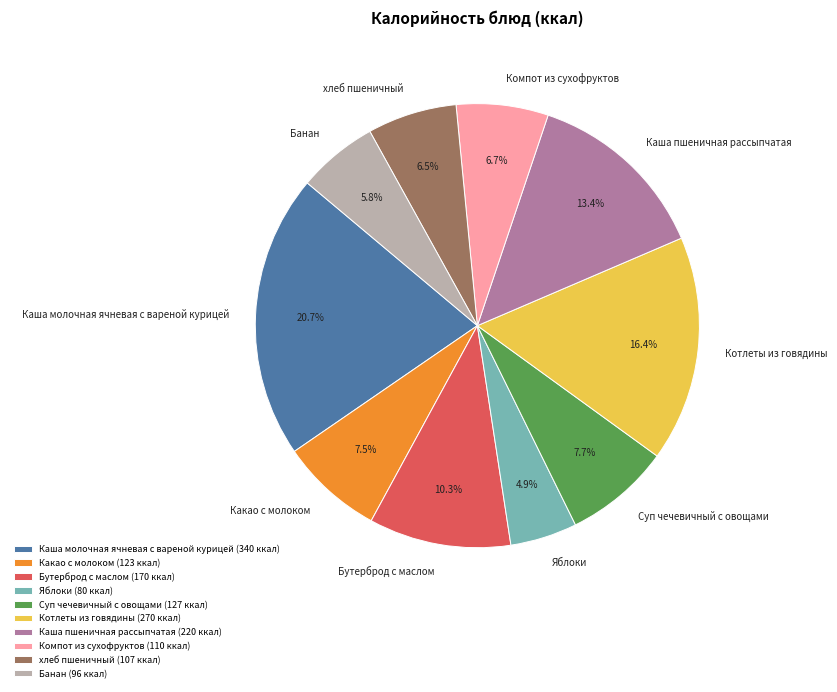

Count the number of slices in the pie.

10